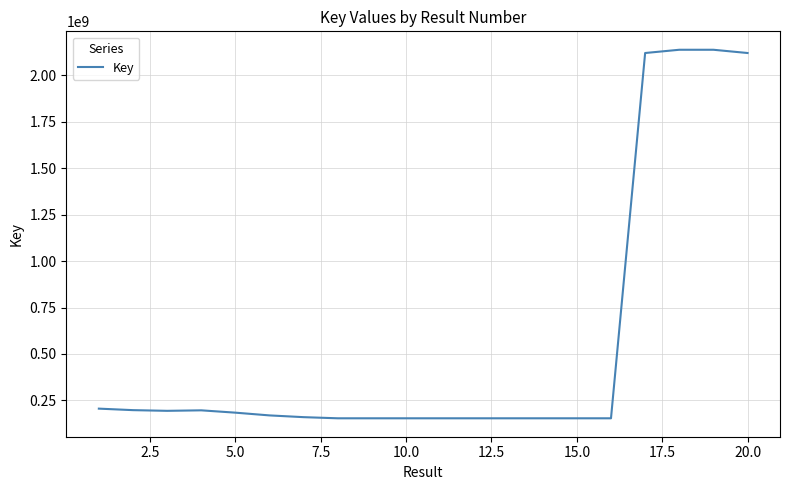

What is the greatest value displayed?

2137641560